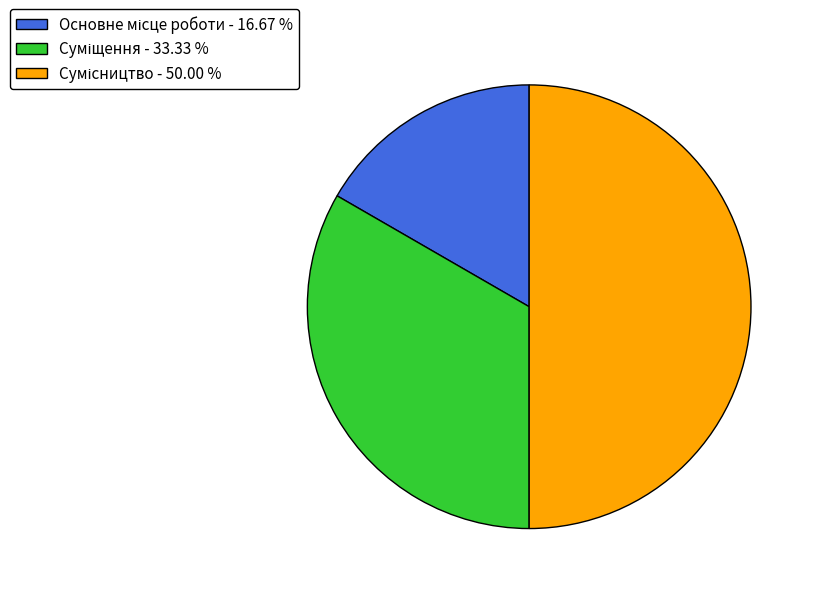

How many slices are in this pie chart?

3